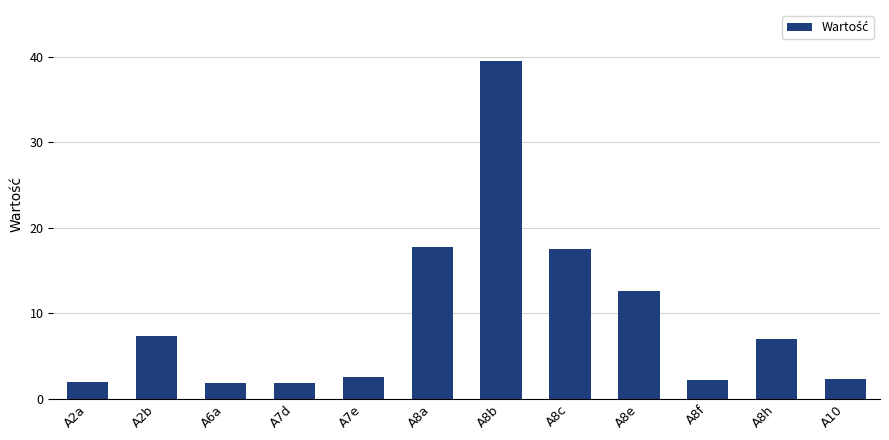

At which label does the data first exceed 6?

A2b